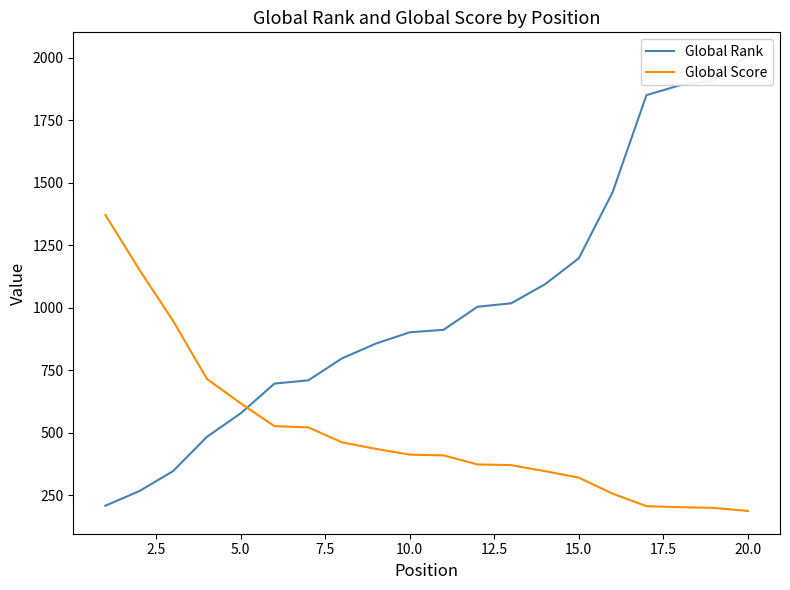

What are all the series names shown in the legend?

Global Rank, Global Score